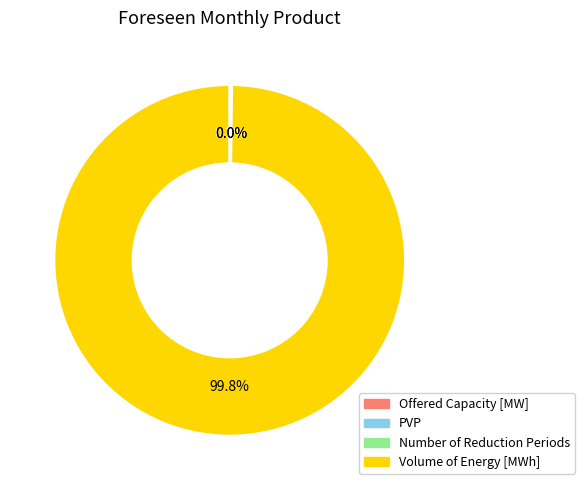

What portion of the pie excludes Volume of Energy [MWh]?

0.2%